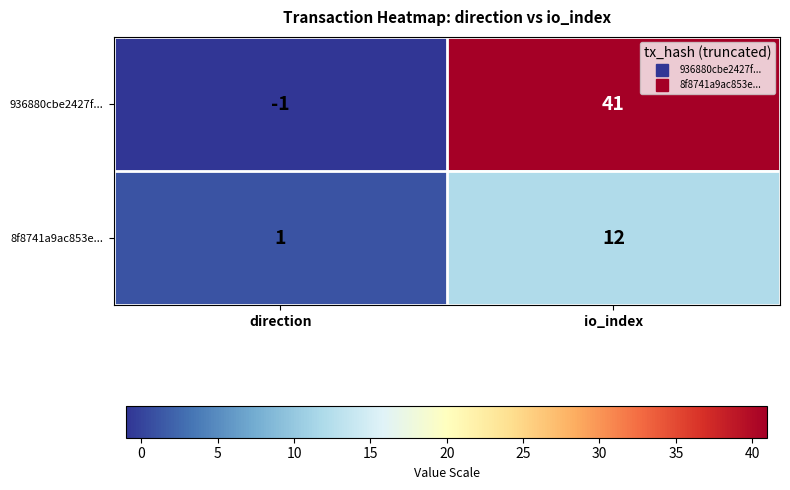

What is the difference between the 8f8741a9ac853e... values at direction and io_index?

11